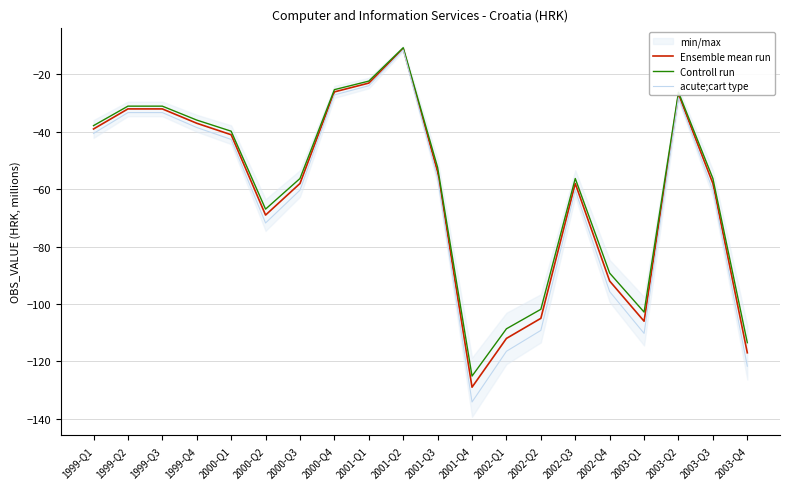

The value of Controll run at 2001-Q4 is -40.4. True or false?

False